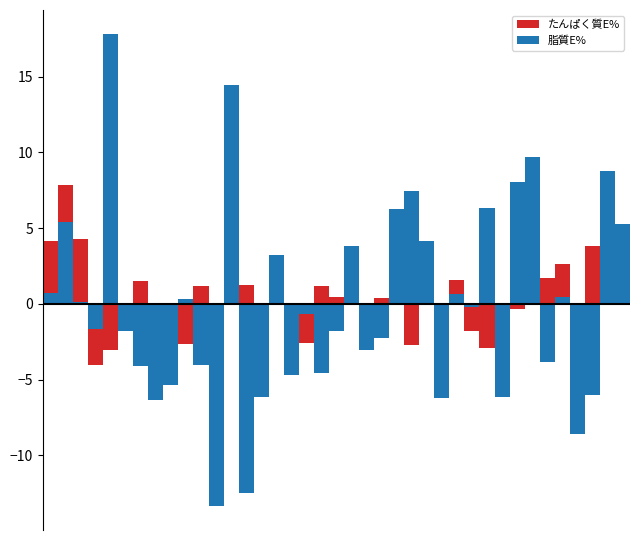

What is the spread (max minus min) of values at 25?

1.7